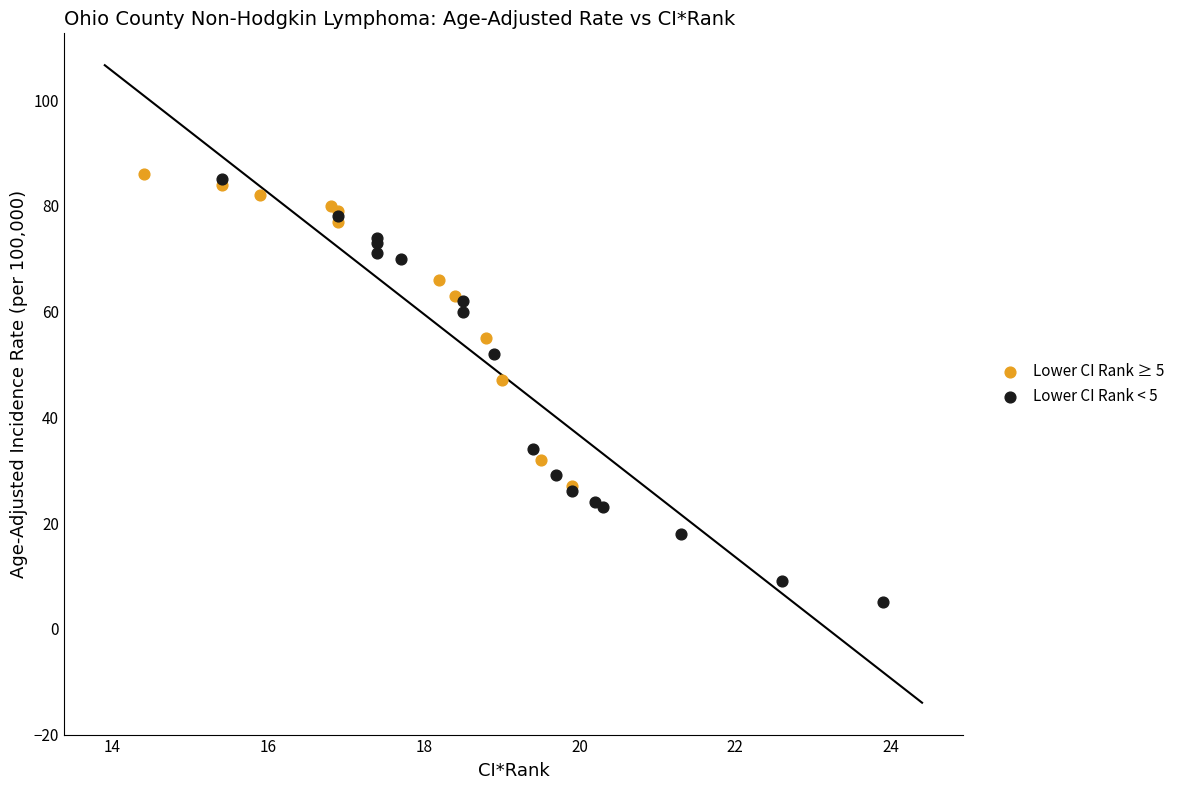

What are all the series names shown in the legend?

Lower CI Rank ≥ 5, Lower CI Rank < 5